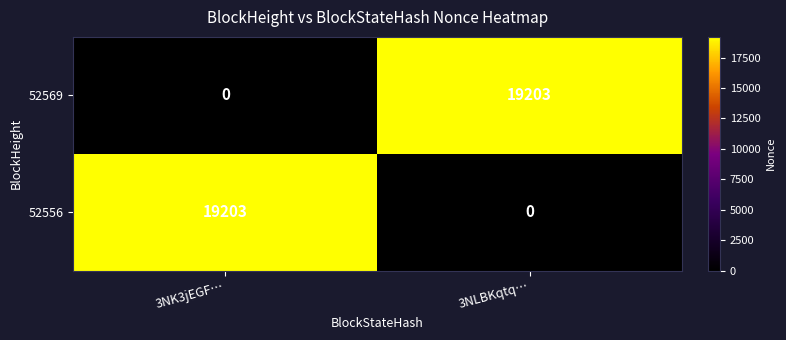

What is the sum of all 52556 values?

19203